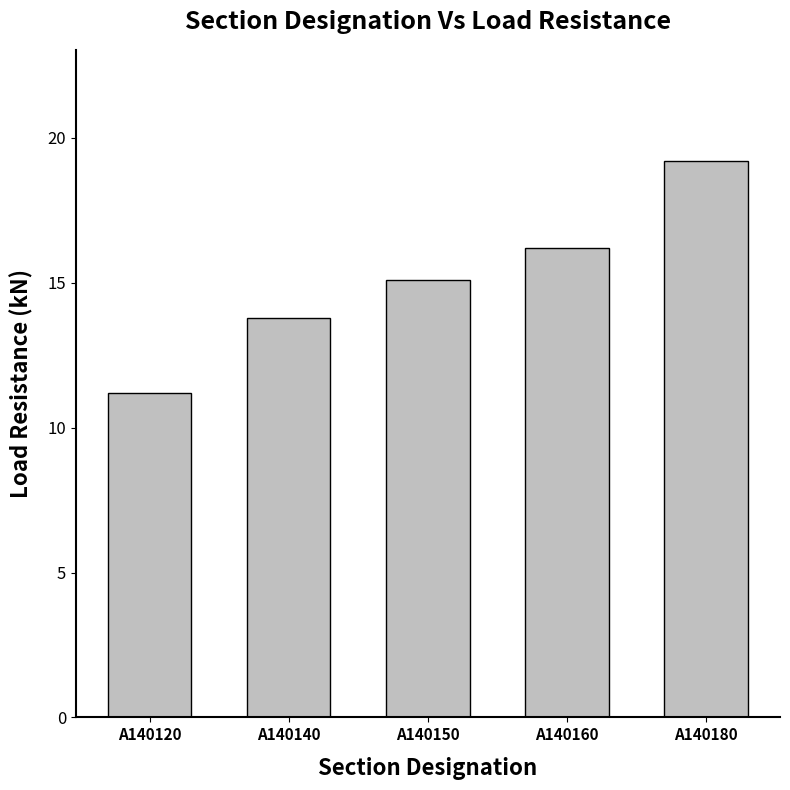

Reading left to right, list all the values displayed in this chart.

11.2	13.8	15.1	16.2	19.2